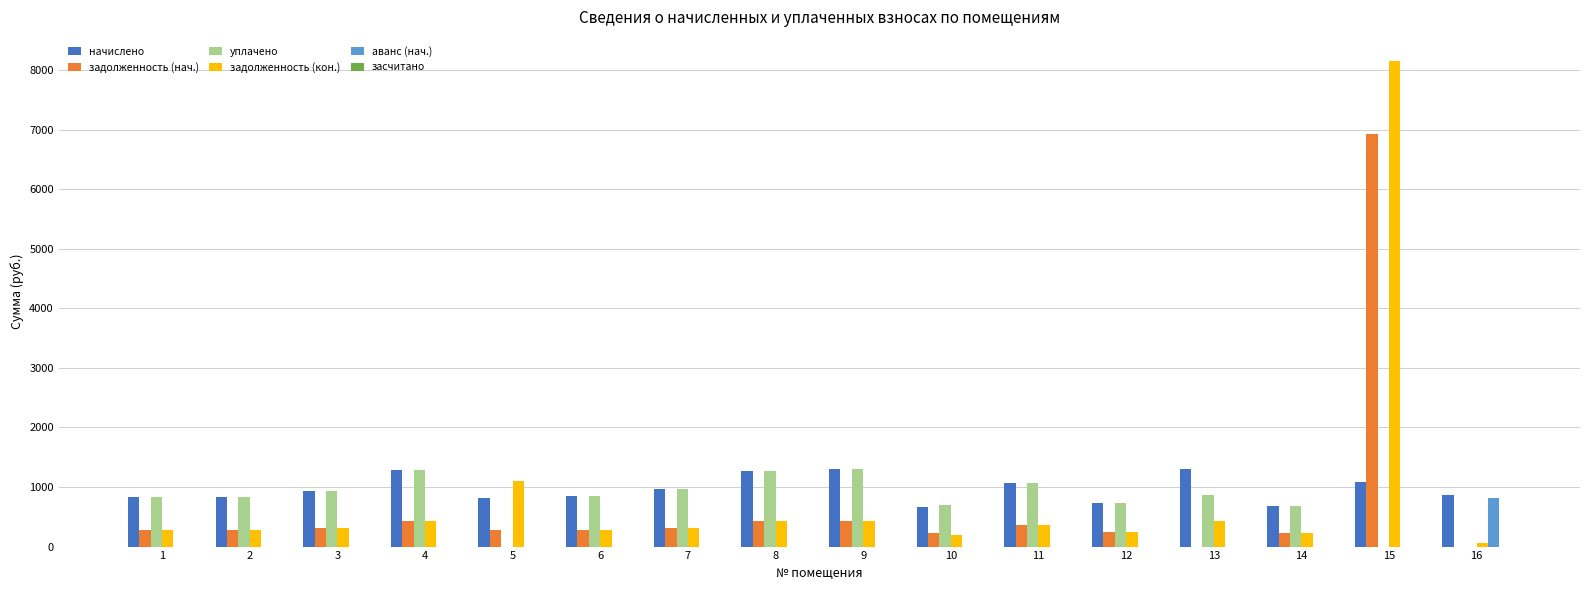

What is the sum of all аванс (нач.) values?

816.3